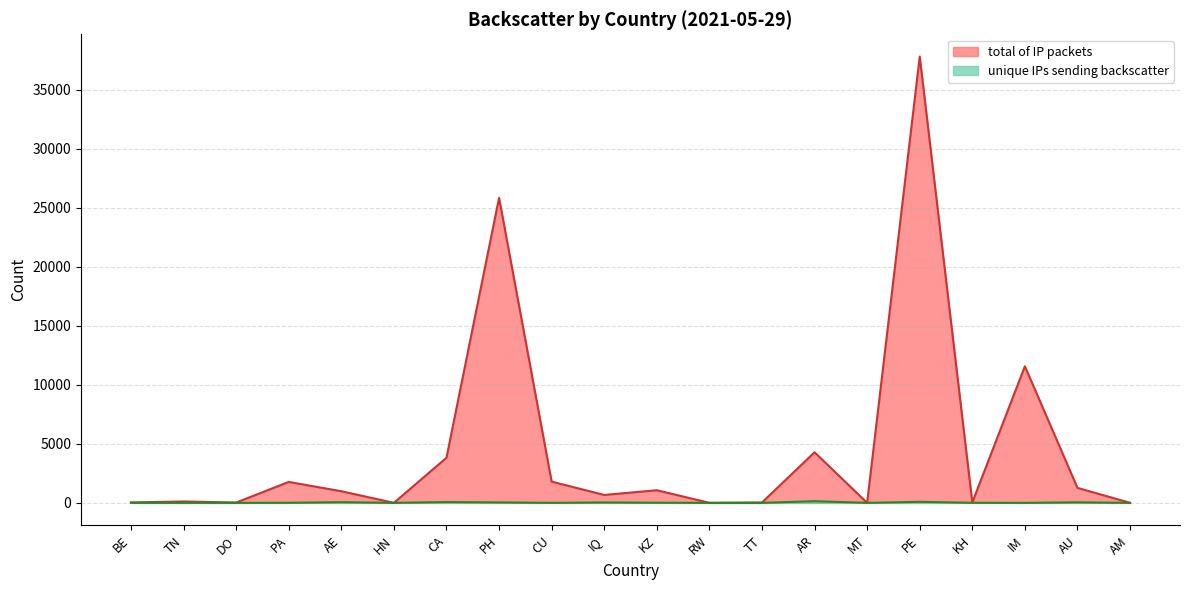

What is the difference between the unique IPs sending backscatter values at HN and PH?

35